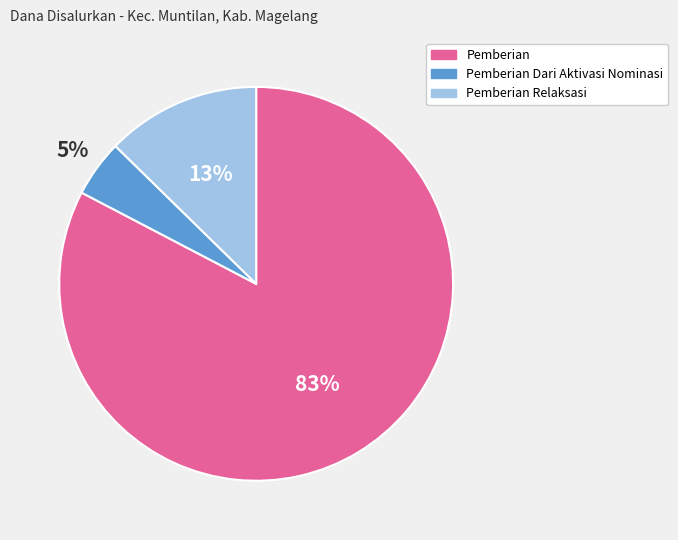

Is there any slice that represents more than half of the pie?

Yes